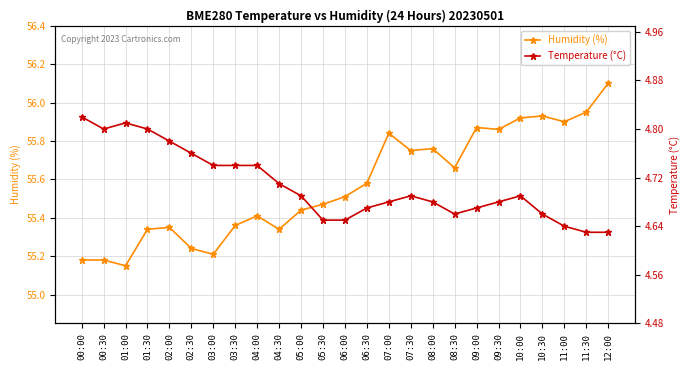

The value of Temperature (°C) at 04:00 is 4.7. True or false?

True